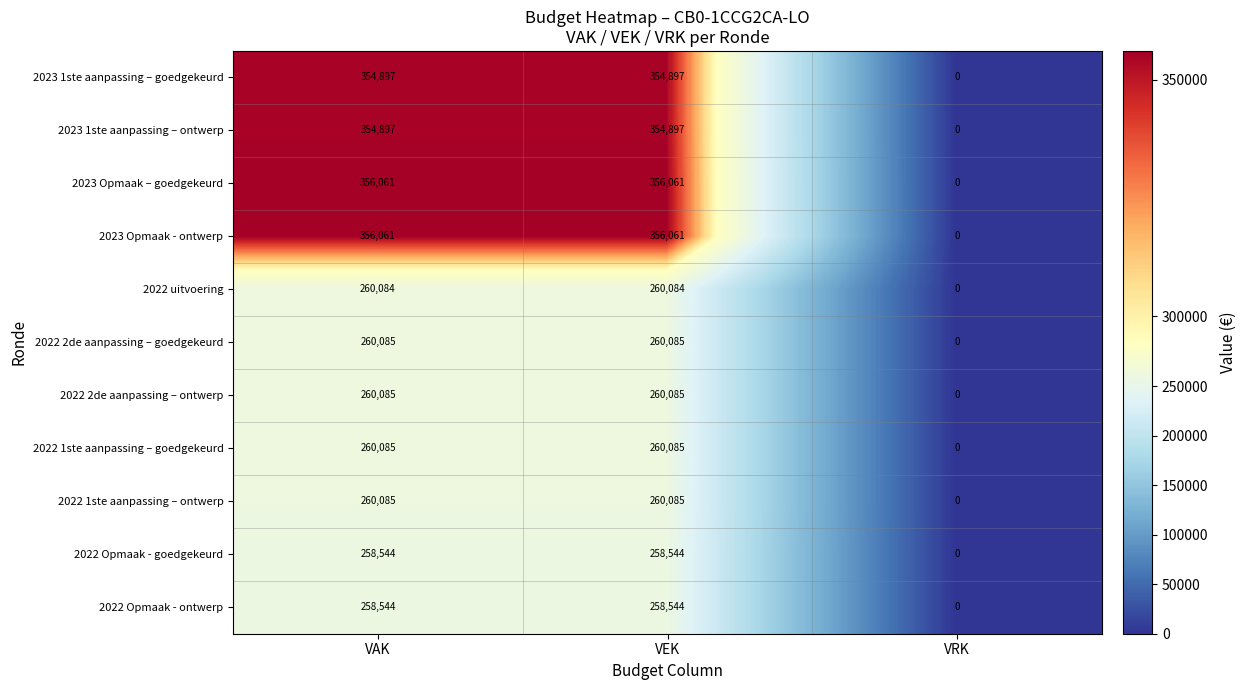

At which label is 2022 1ste aanpassing – ontwerp closest to 130042?

VRK